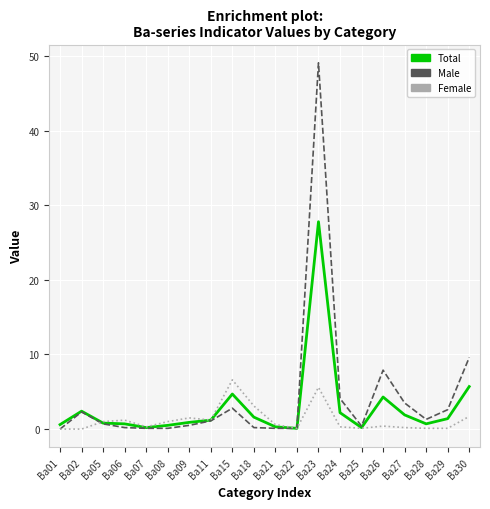

How many lines are shown in the chart?

3